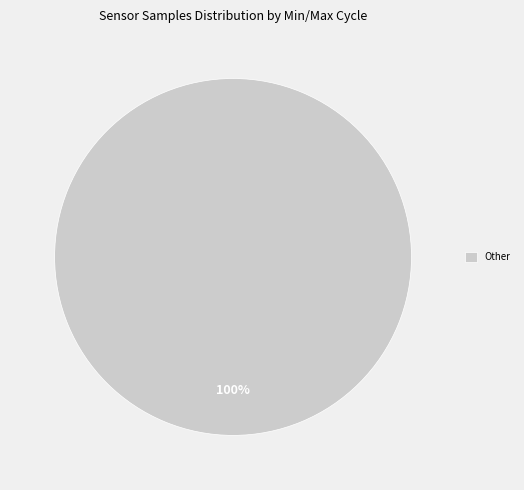

What percentage is the Other slice, to the nearest percent?

100%